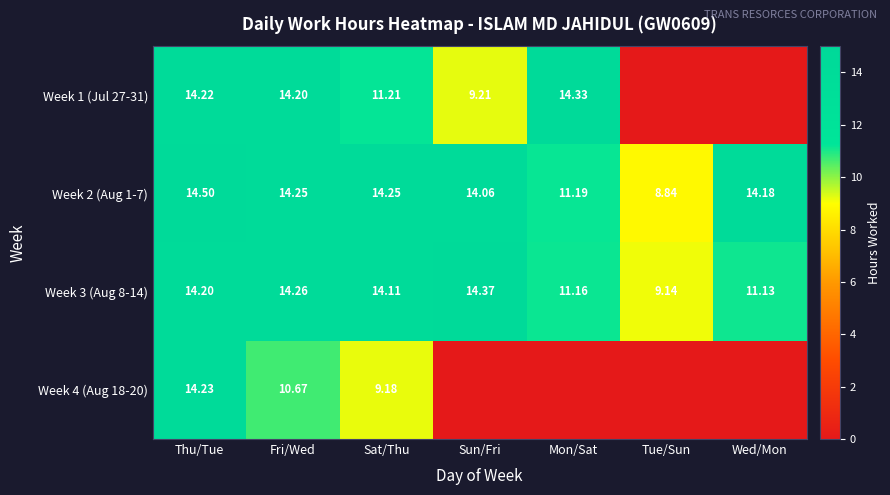

At how many categories does at least one series exceed 0?

7